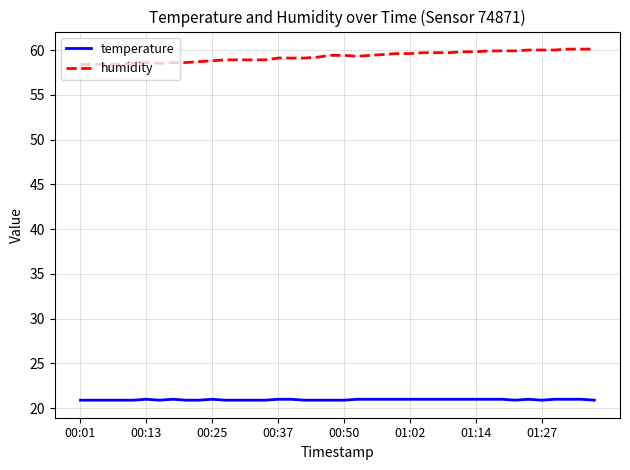

What is the maximum value shown in the chart?

60.1